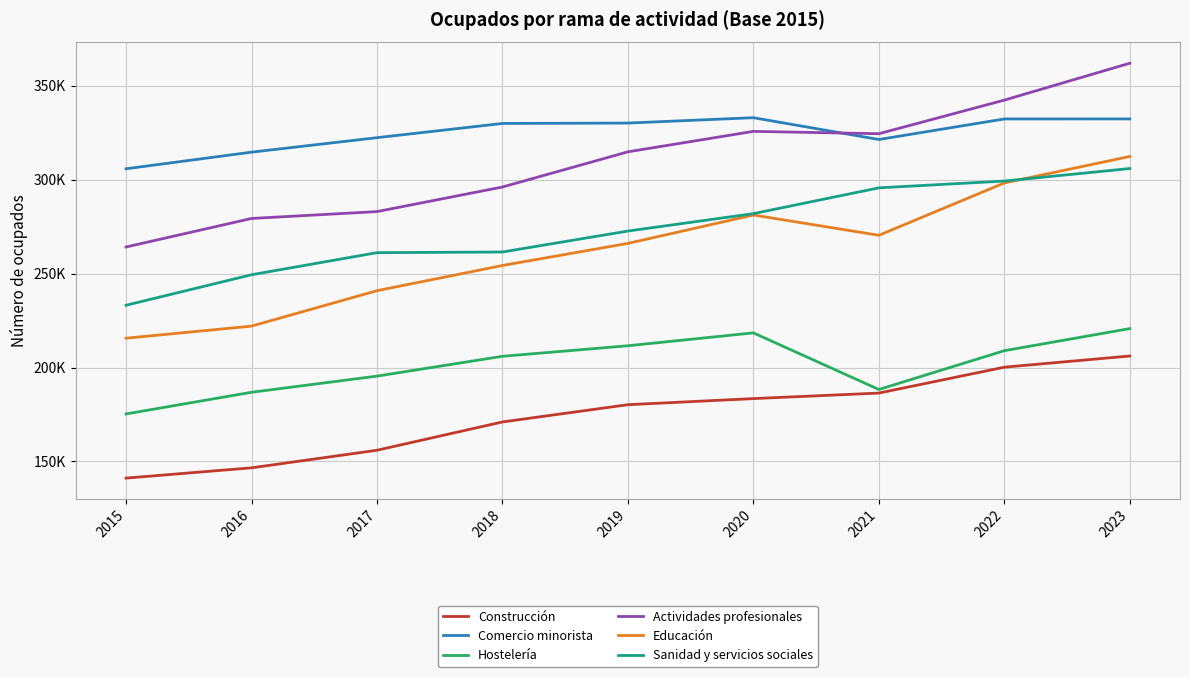

True or false: Construcción has a value of 183475 at 2020.

True